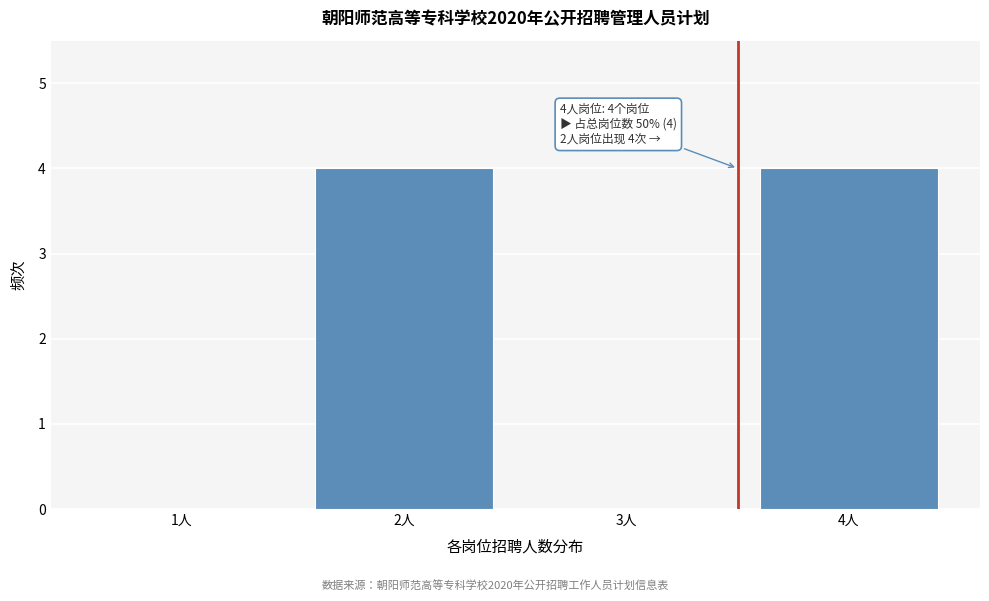

Reading left to right, list all the values displayed in this chart.

1人=0	2人=4	3人=0	4人=4